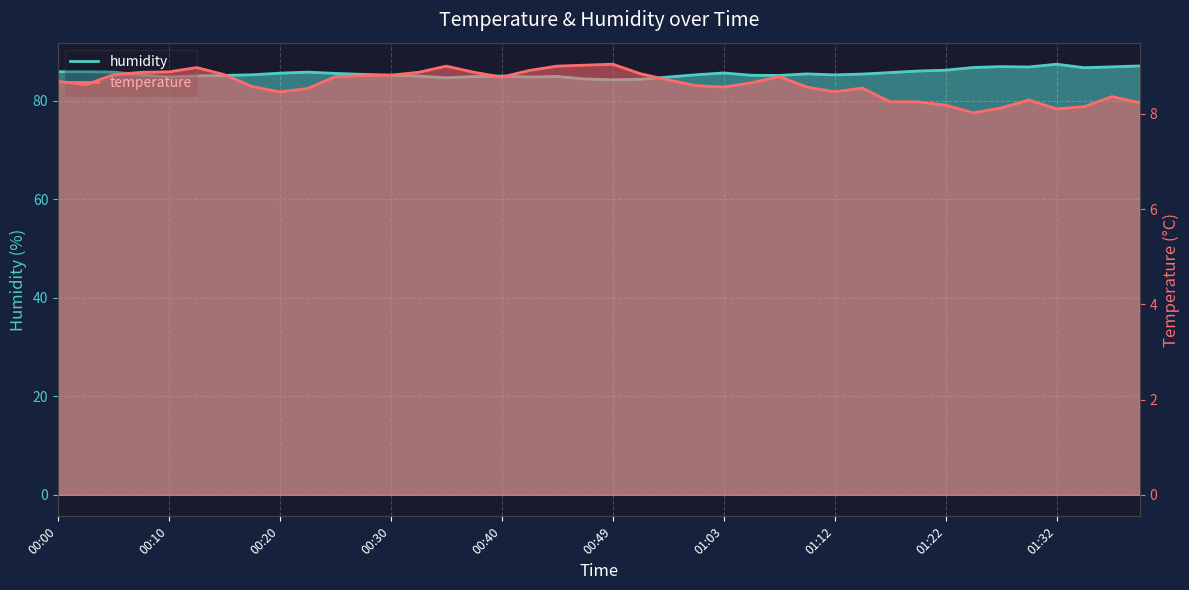

Reading left to right, transcribe all the data shown in this chart.

temperature: 8.7	8.6	8.8	8.9	8.9	9.0	8.8	8.6	8.5	8.5	8.8	8.8	8.8	8.9	9.0	8.9	8.8	8.9	9.0	9.0	9.0	8.8	8.7	8.6	8.6	8.7	8.8	8.6	8.5	8.5	8.2	8.2	8.2	8.0	8.1	8.3	8.1	8.2	8.4	8.2
humidity: 85.9	85.8	85.8	85.2	84.8	85.0	85.1	85.2	85.6	85.8	85.5	85.3	85.2	85.0	84.6	84.9	85.0	84.8	84.9	84.4	84.2	84.3	84.8	85.2	85.6	85.1	85.1	85.4	85.2	85.4	85.7	86.0	86.2	86.7	86.9	86.8	87.4	86.7	86.8	87.0